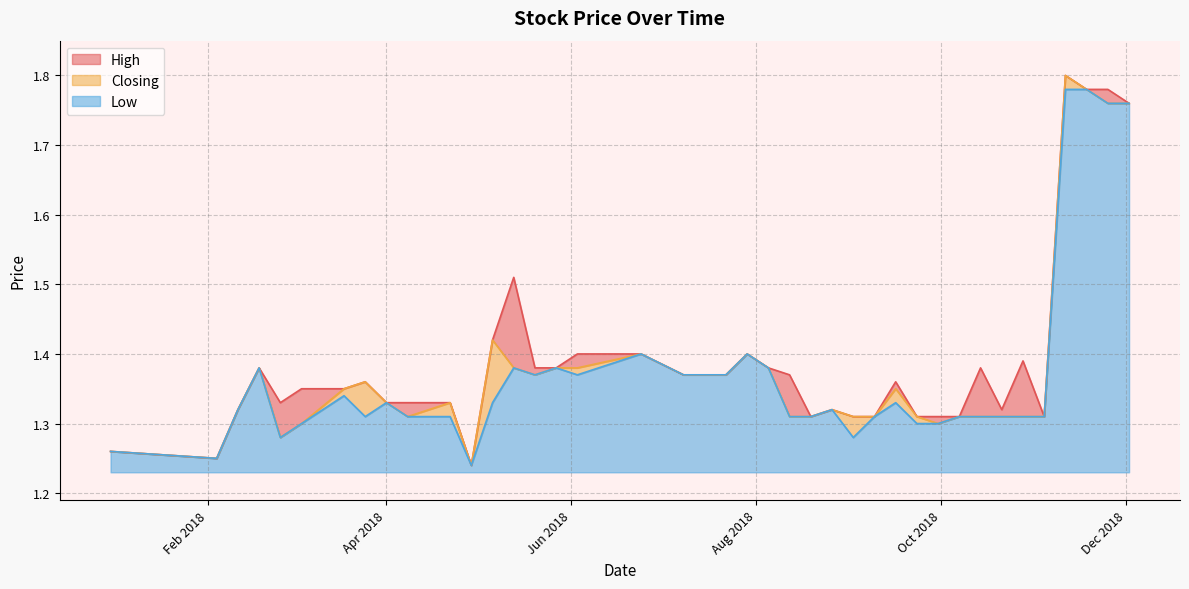

True or false: High and Low intersect in this chart.

False